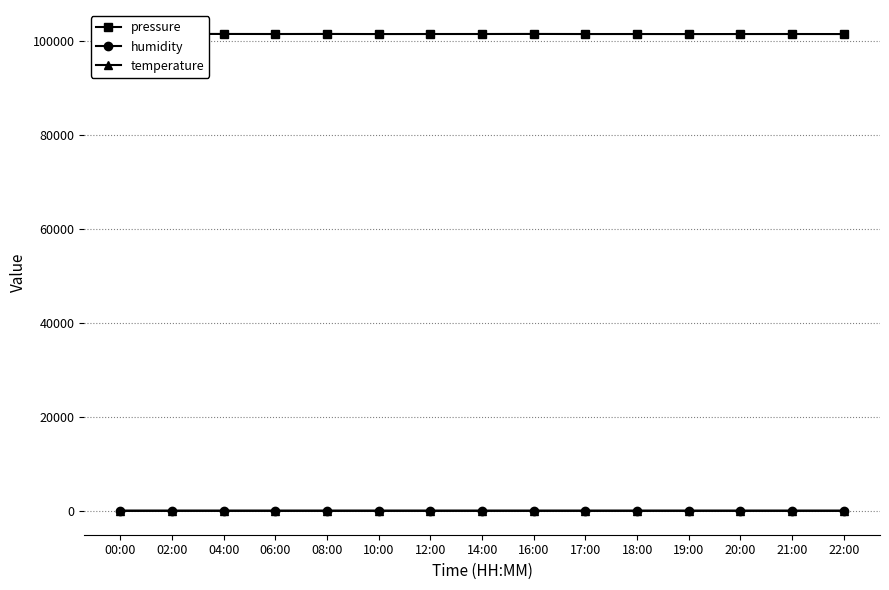

What is the difference between the second highest and second lowest values in the pressure series?

32.8